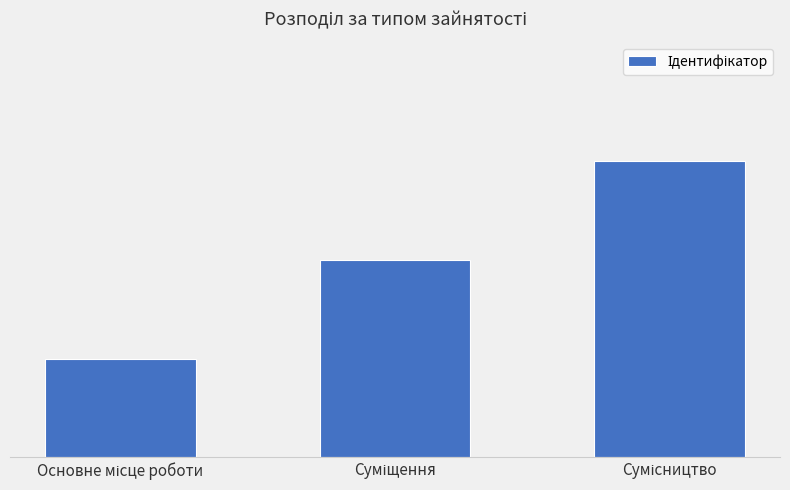

Are the bars horizontal?

No